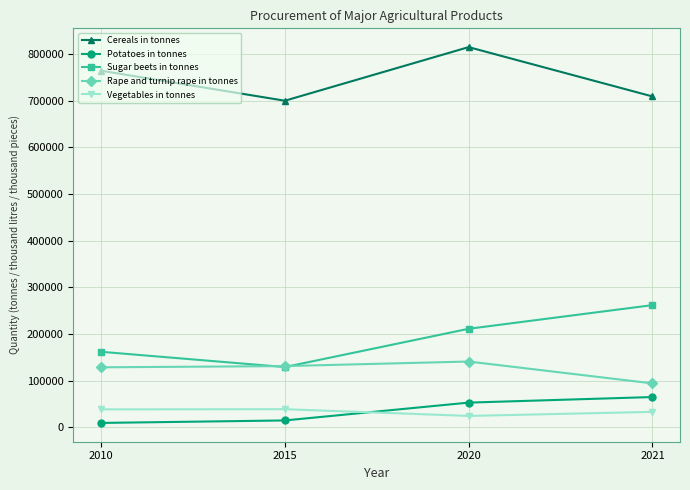

What is the sum of the Vegetables in tonnes values at 2010 and 2015?

76858